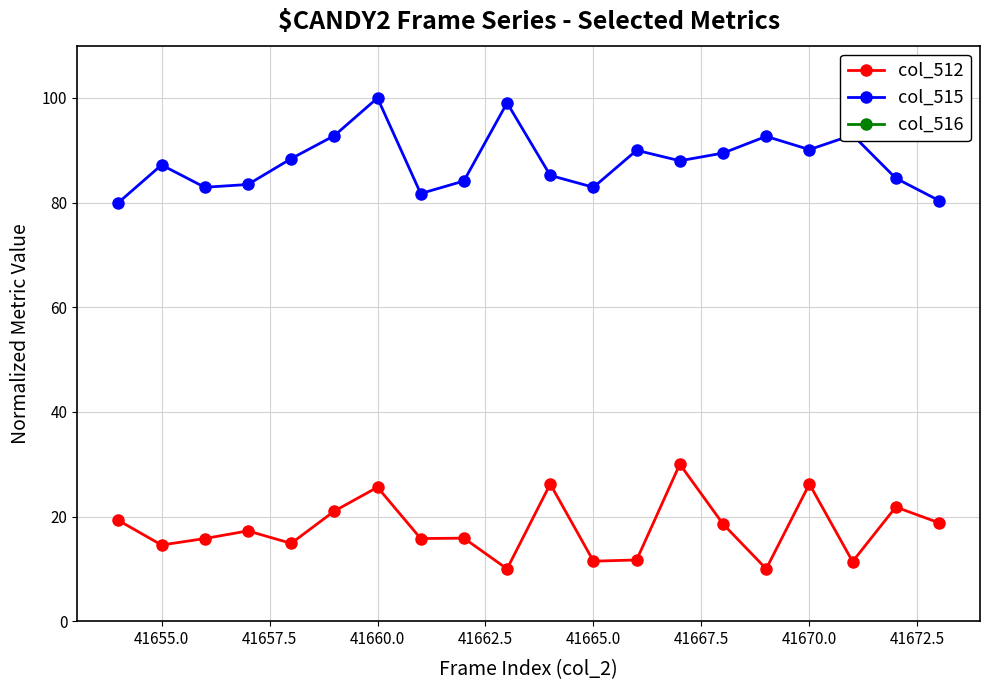

How many values in the col_512 series exceed 17?

10